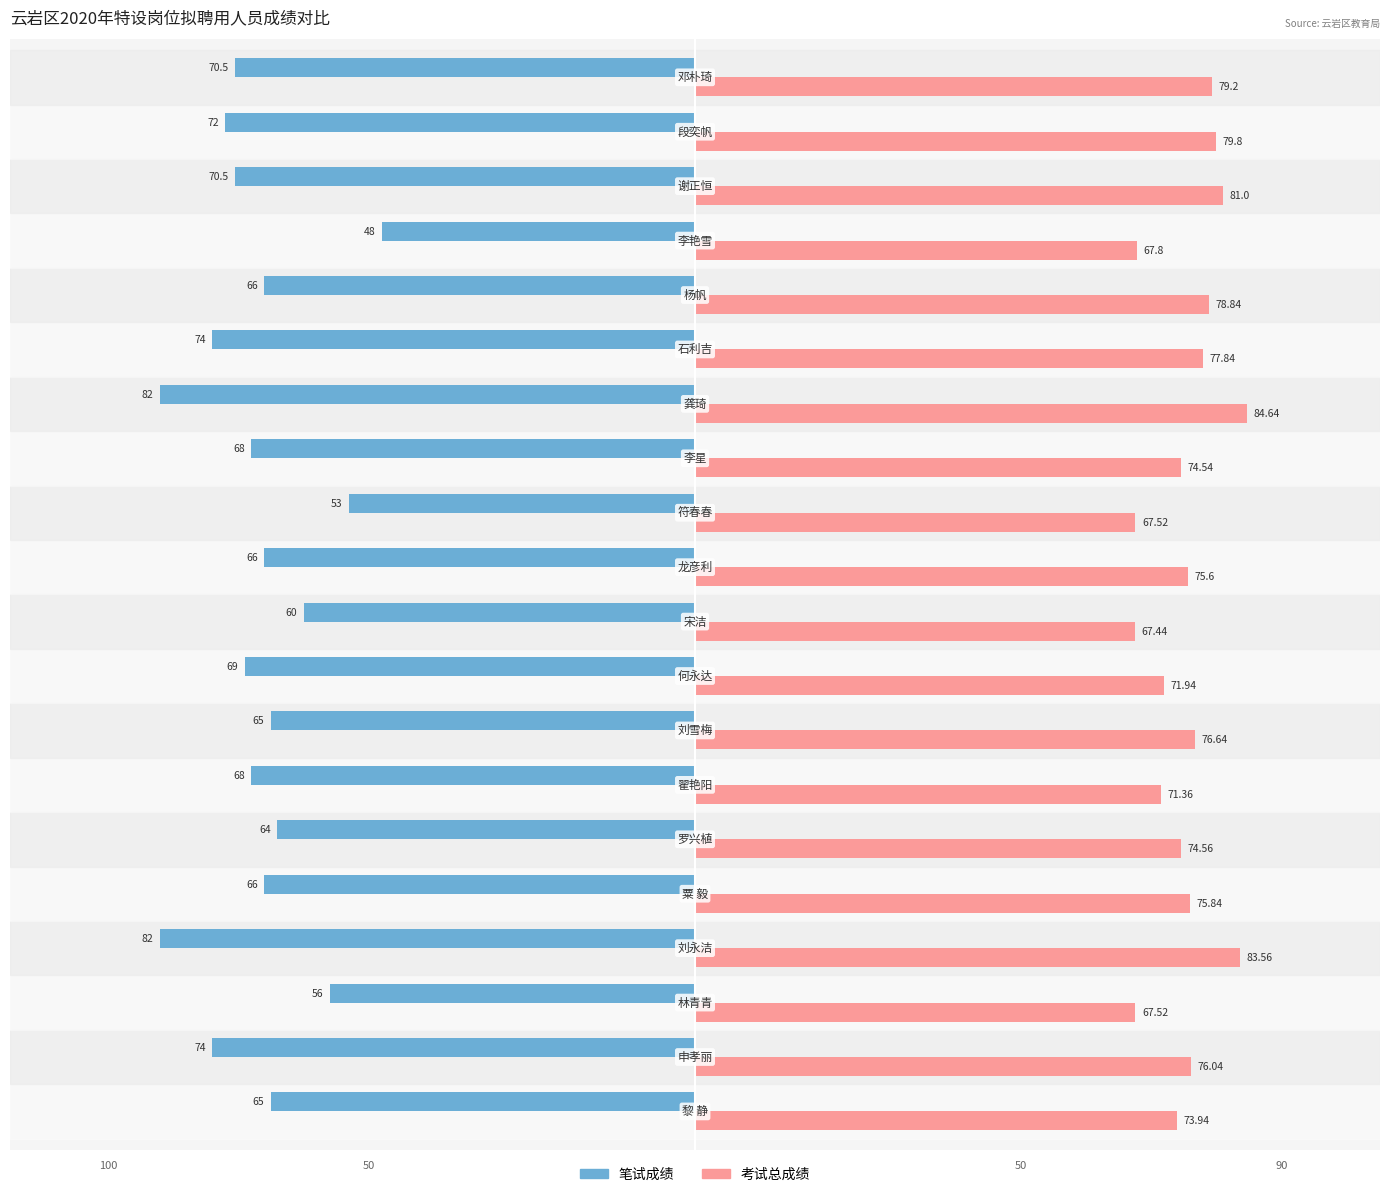

Which series has the largest total across all categories?

考试总成绩